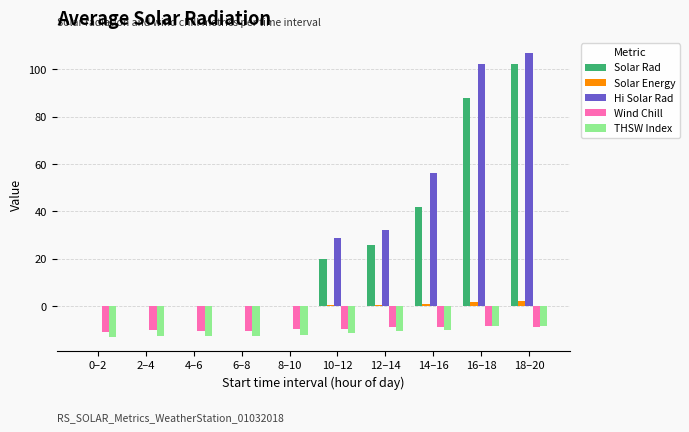

At which category is the sum across all series the highest?

18–20